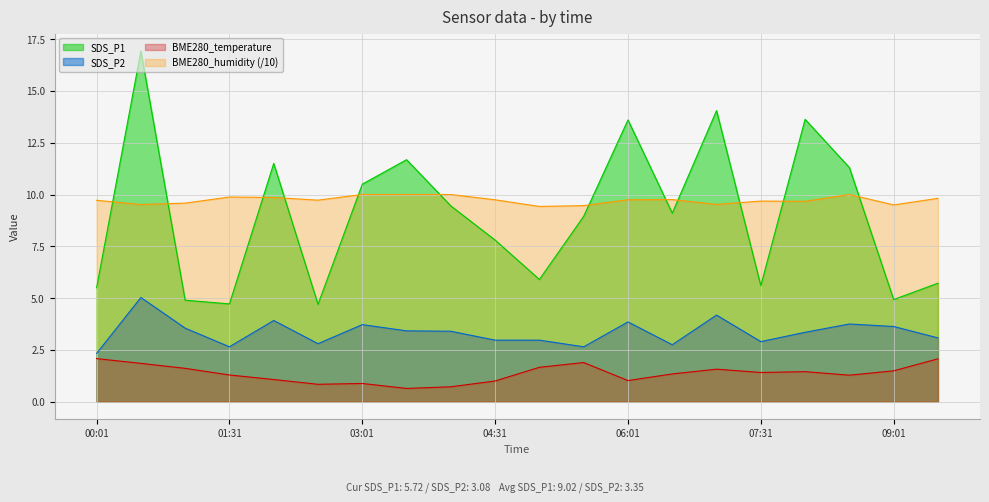

Rank the series by their maximum value, from highest to lowest.

SDS_P1, BME280_humidity (/10), SDS_P2, BME280_temperature